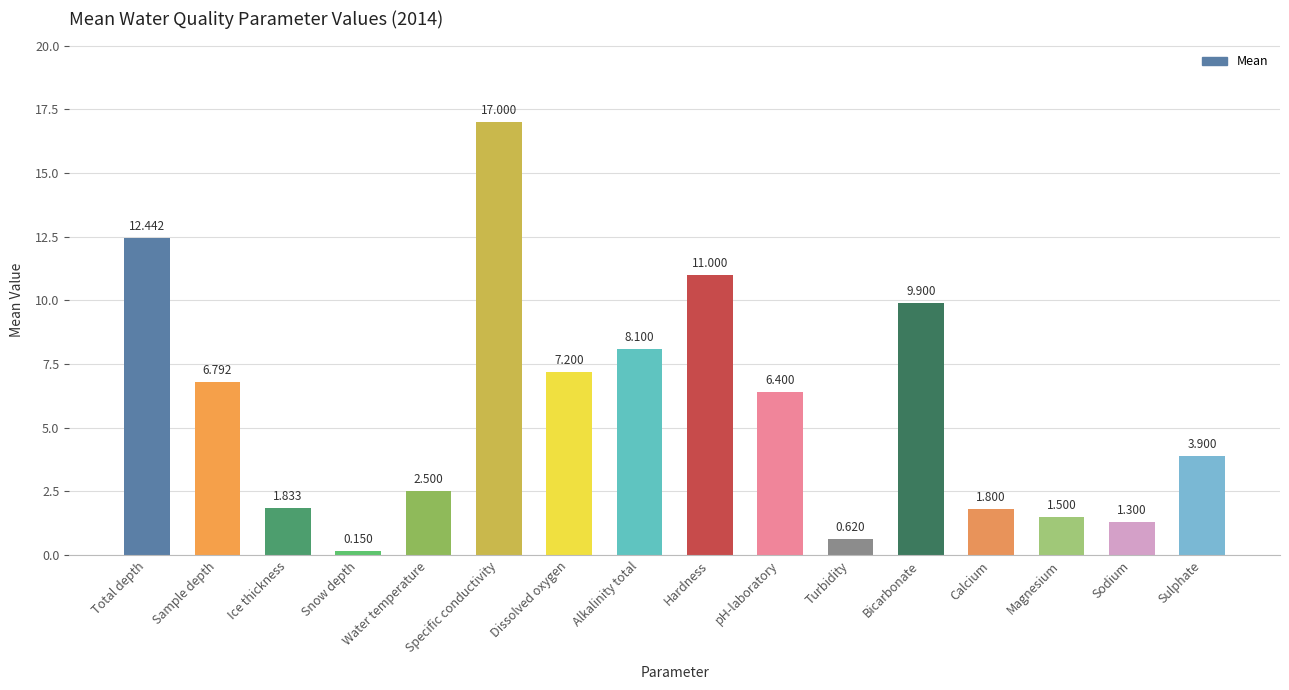

How many bars are there in total?

16